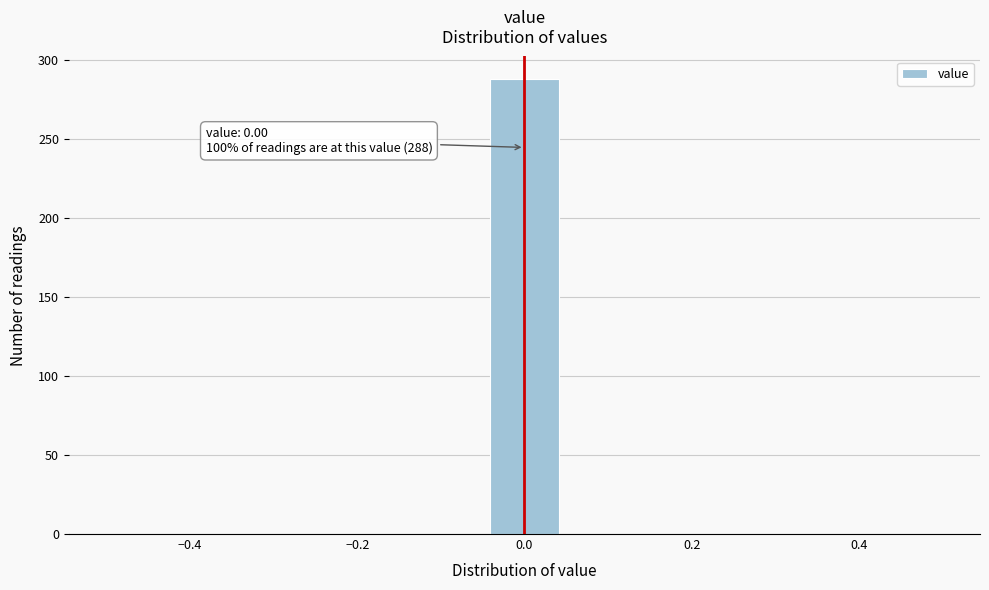

Over which range of the x-axis is the bar tallest?

-0.04 to 0.04